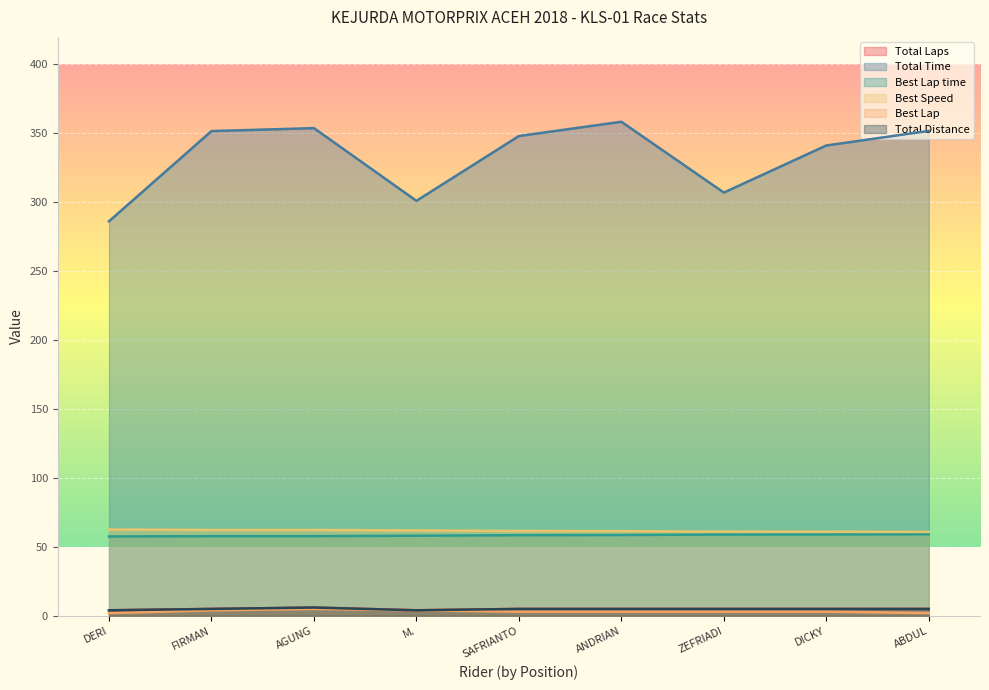

What is the total value across all series at FIRMAN?

485.8